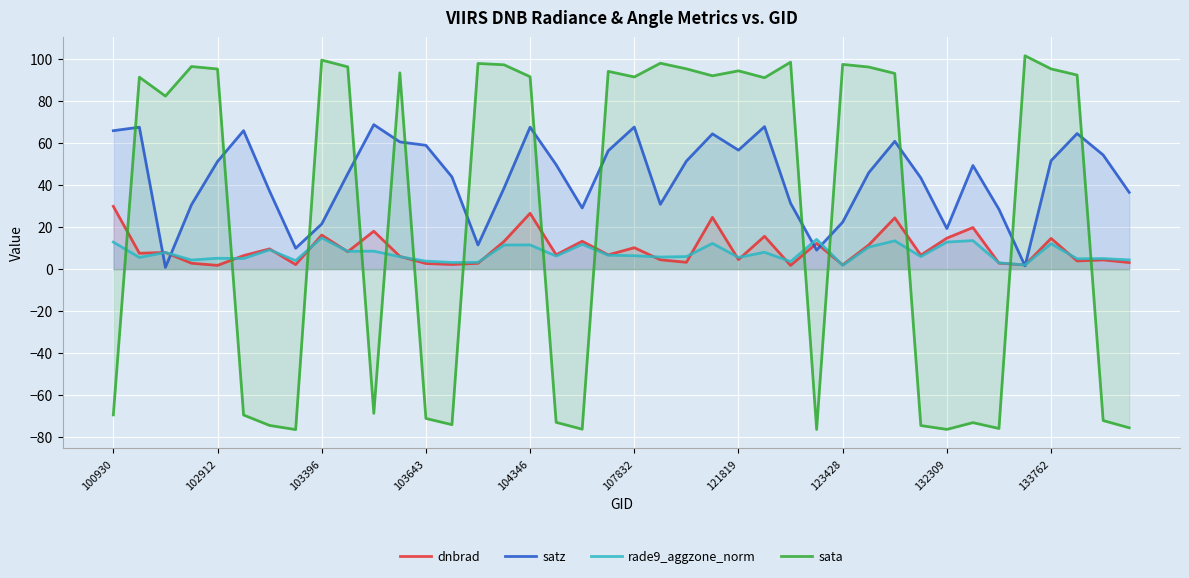

Reading left to right, transcribe all the data shown in this chart.

dnbrad: 29.9	7.6	7.9	2.8	1.8	6.4	9.6	2.1	16.2	8.3	18.1	6.1	2.7	2.2	2.8	13.2	26.6	6.8	13.3	6.8	10.2	4.4	3.3	24.7	4.5	15.6	1.8	12.3	2.0	11.5	24.4	6.7	14.8	19.8	2.8	2.0	14.6	3.9	4.4	3.1
satz: 65.9	67.6	0.8	30.7	51.3	65.9	37.1	9.9	21.5	45.4	68.8	60.6	59.0	43.9	11.5	38.6	67.6	49.7	29.1	56.4	67.7	30.9	51.4	64.4	56.7	67.9	31.4	9.1	22.4	45.9	60.9	43.5	19.3	49.4	28.5	1.6	51.6	64.6	54.4	36.6
rade9_aggzone_norm: 12.9	5.6	7.9	4.3	5.2	5.1	9.2	4.1	14.9	8.5	8.6	5.9	3.8	3.2	3.2	11.5	11.5	6.2	11.8	6.6	6.4	5.8	6.0	12.3	5.6	8.0	3.6	14.2	1.8	10.5	13.5	6.0	12.9	13.6	3.0	2.0	12.1	4.9	5.0	4.4
sata: -69.4	91.4	82.4	96.5	95.3	-69.5	-74.5	-76.4	99.5	96.3	-68.7	93.5	-71.1	-74.1	97.9	97.3	91.6	-73.0	-76.2	94.2	91.5	98.1	95.4	92.1	94.4	91.2	98.6	-76.4	97.5	96.3	93.2	-74.5	-76.3	-73.1	-75.9	101.6	95.4	92.4	-72.1	-75.6